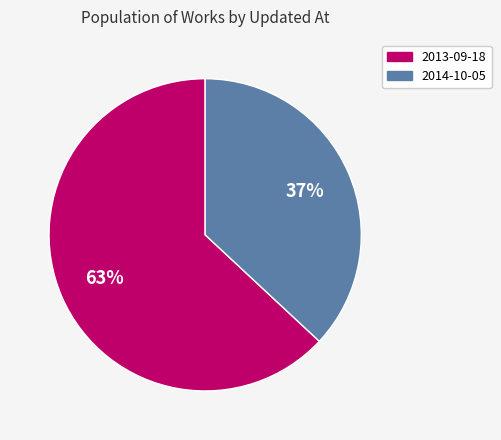

To the nearest percent, what portion does 2014-10-05 represent?

37%